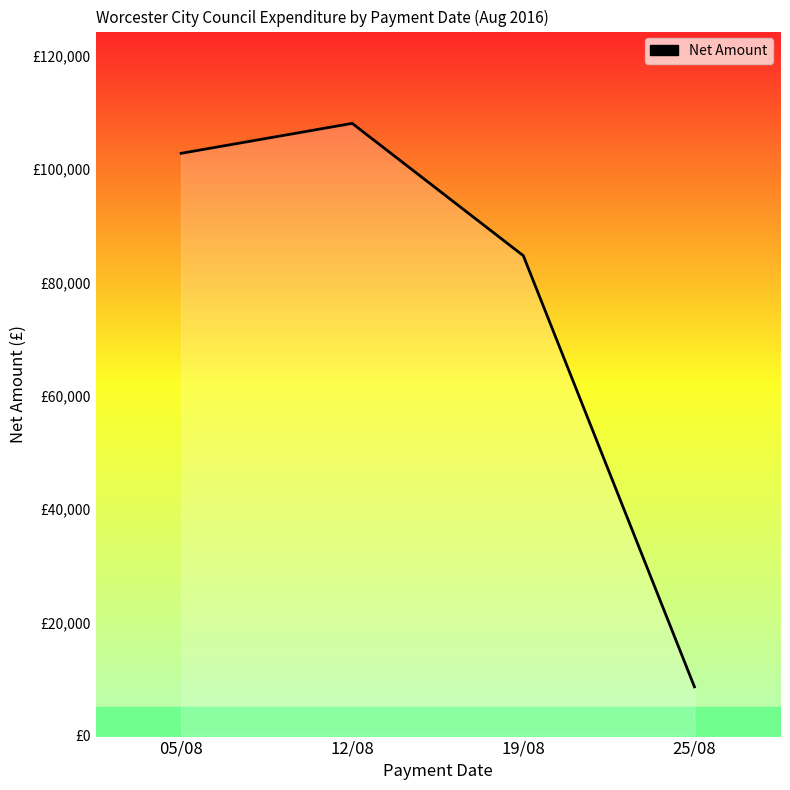

Reading left to right, extract all data points from this chart.

05/08=102797.4	12/08=108084.3	19/08=84724.9	25/08=8606.7